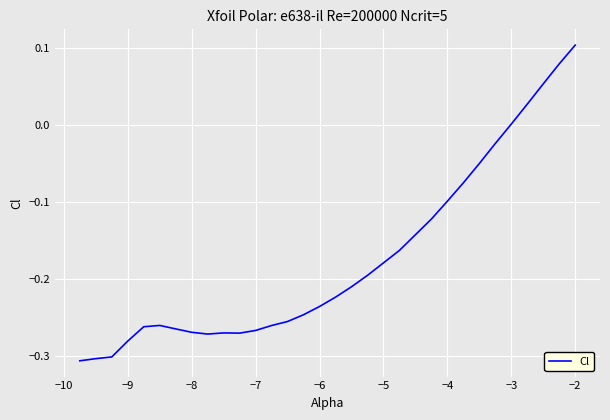

What is the difference between the maximum and minimum values?

0.4